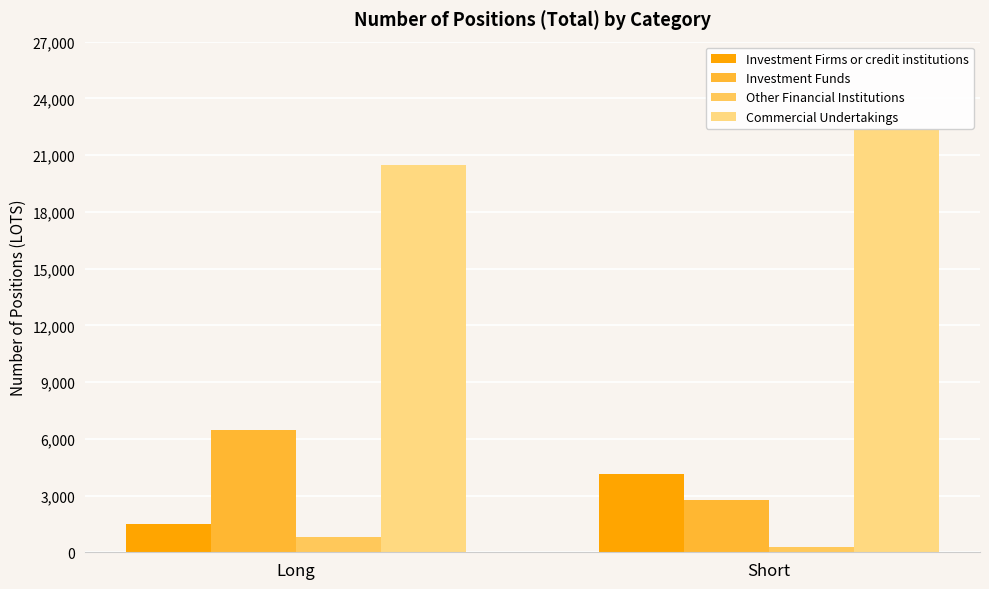

What is the difference between the Other Financial Institutions values at Short and Long?

526.1